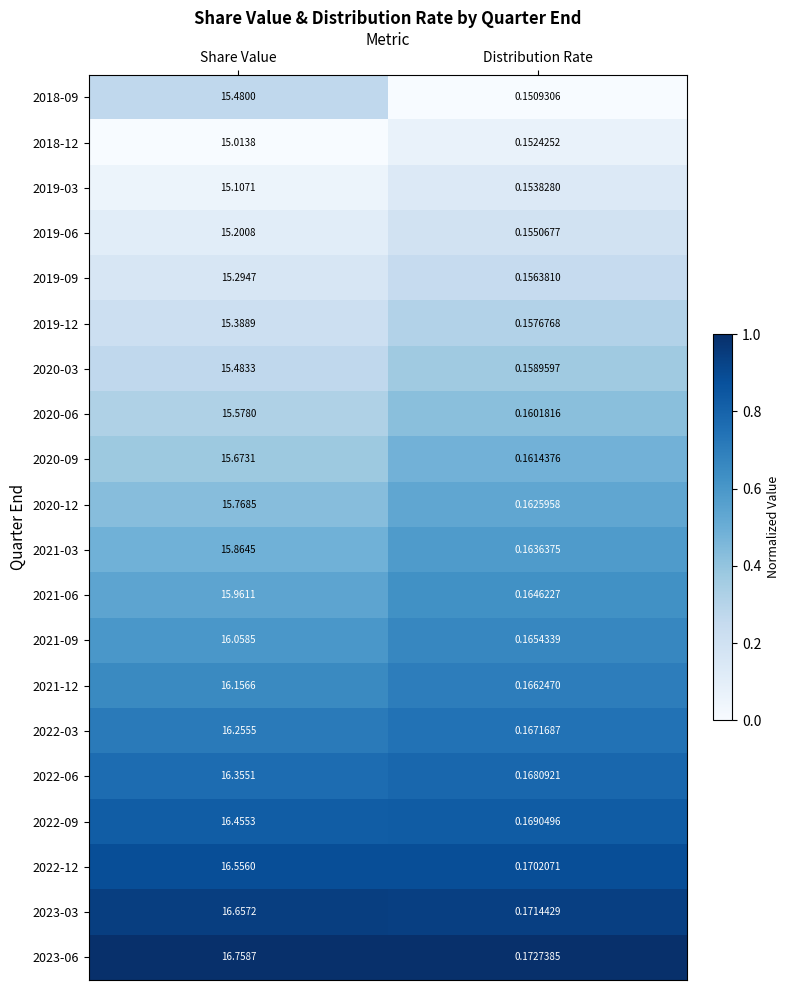

At which category is the sum across all series the highest?

Share Value